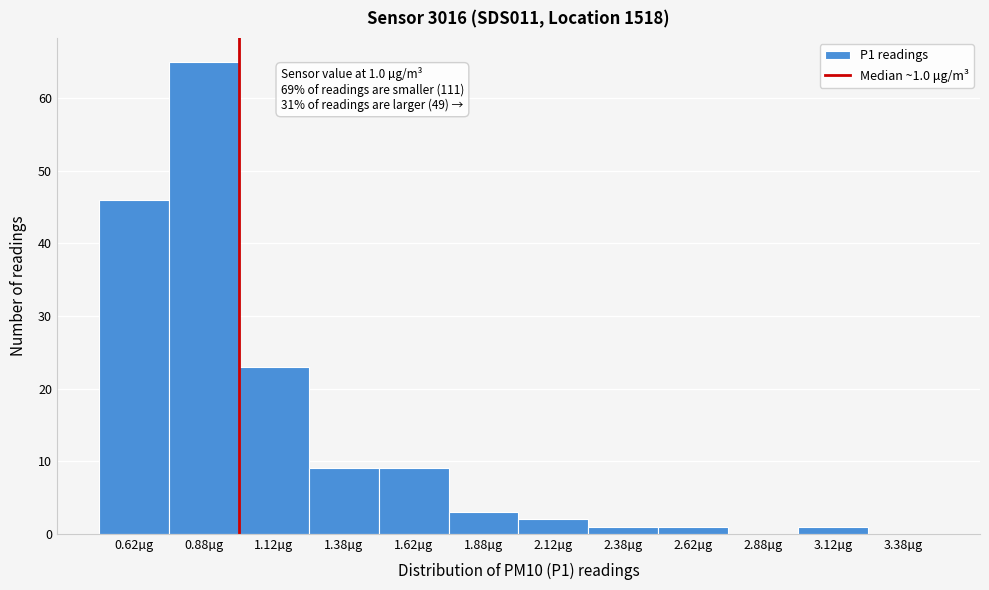

Which range on the x-axis has the tallest bar?

0.75 to 1.00